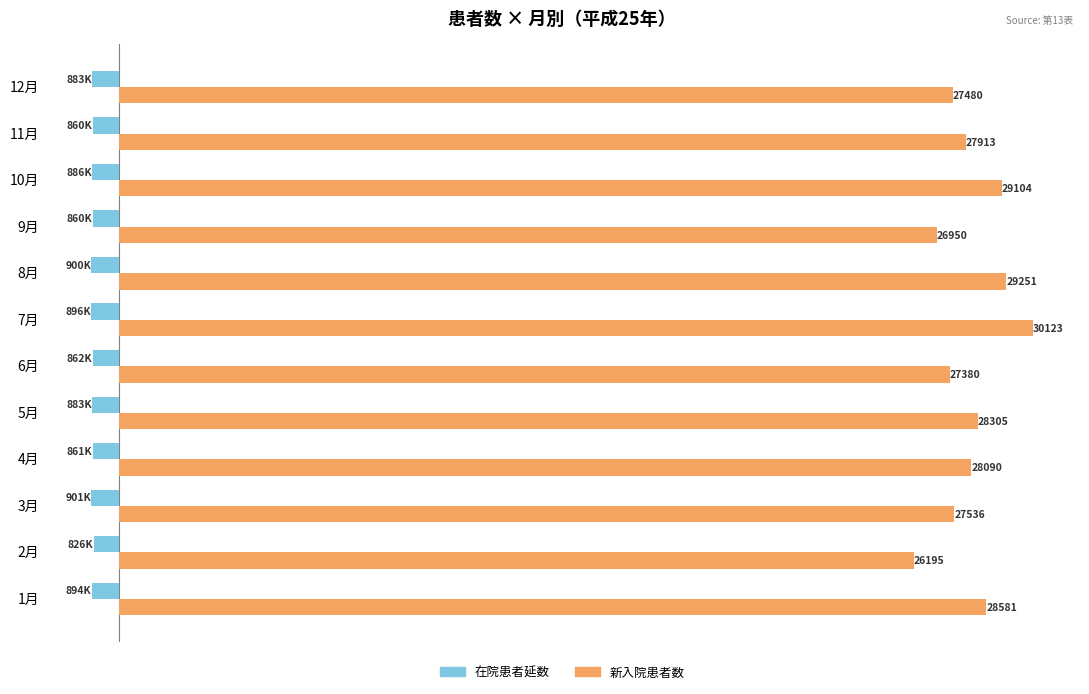

At which category is the sum across all series the highest?

7月